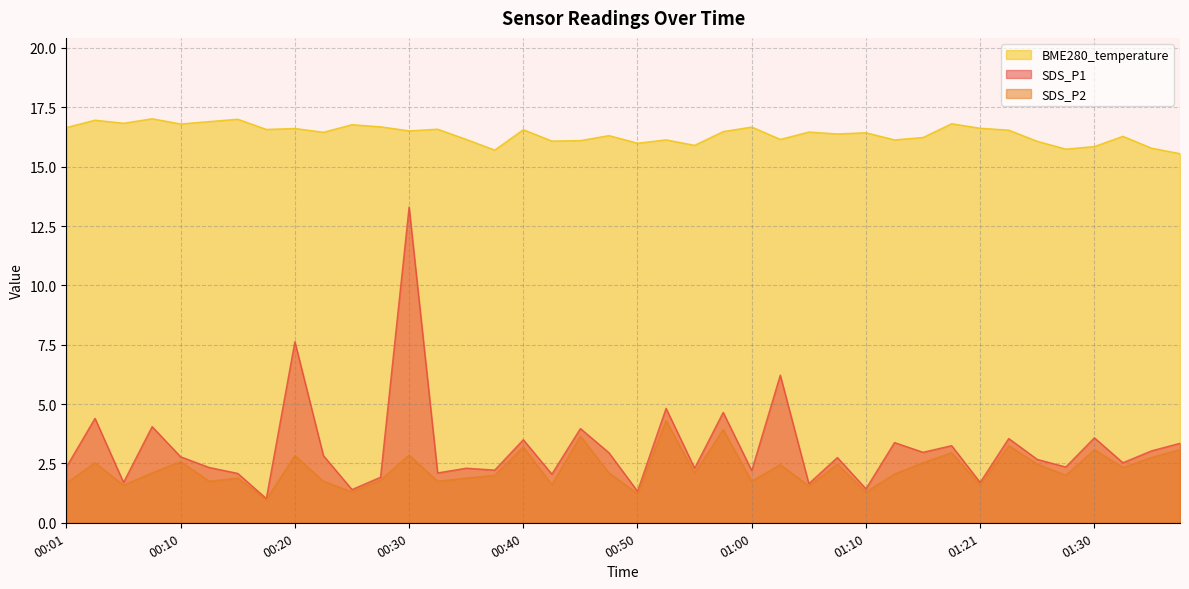

What position from the left is 01:23?

34